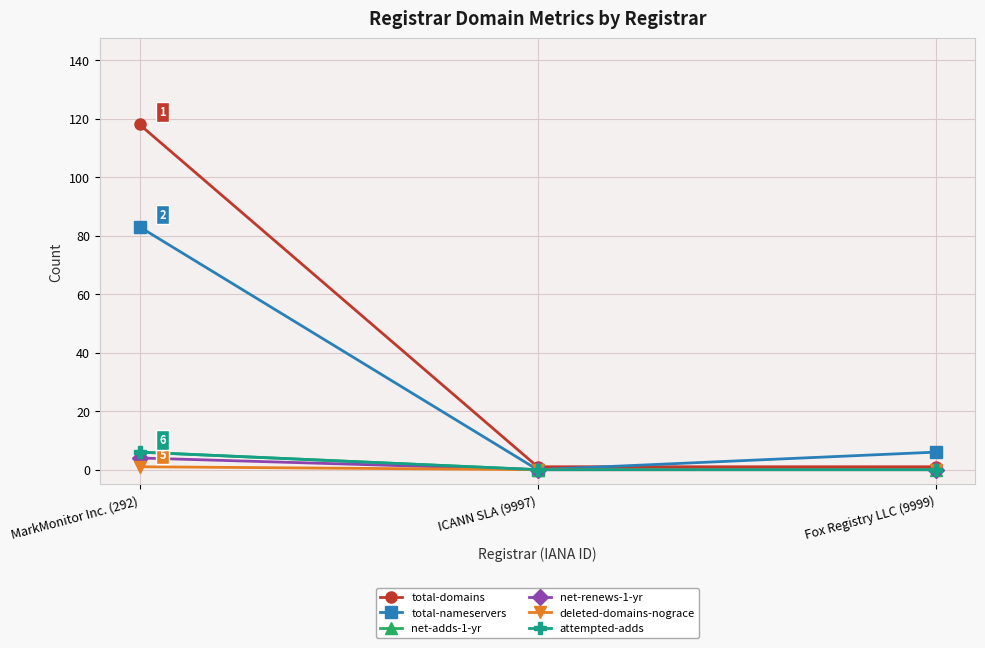

At how many categories does at least one series exceed 80?

1